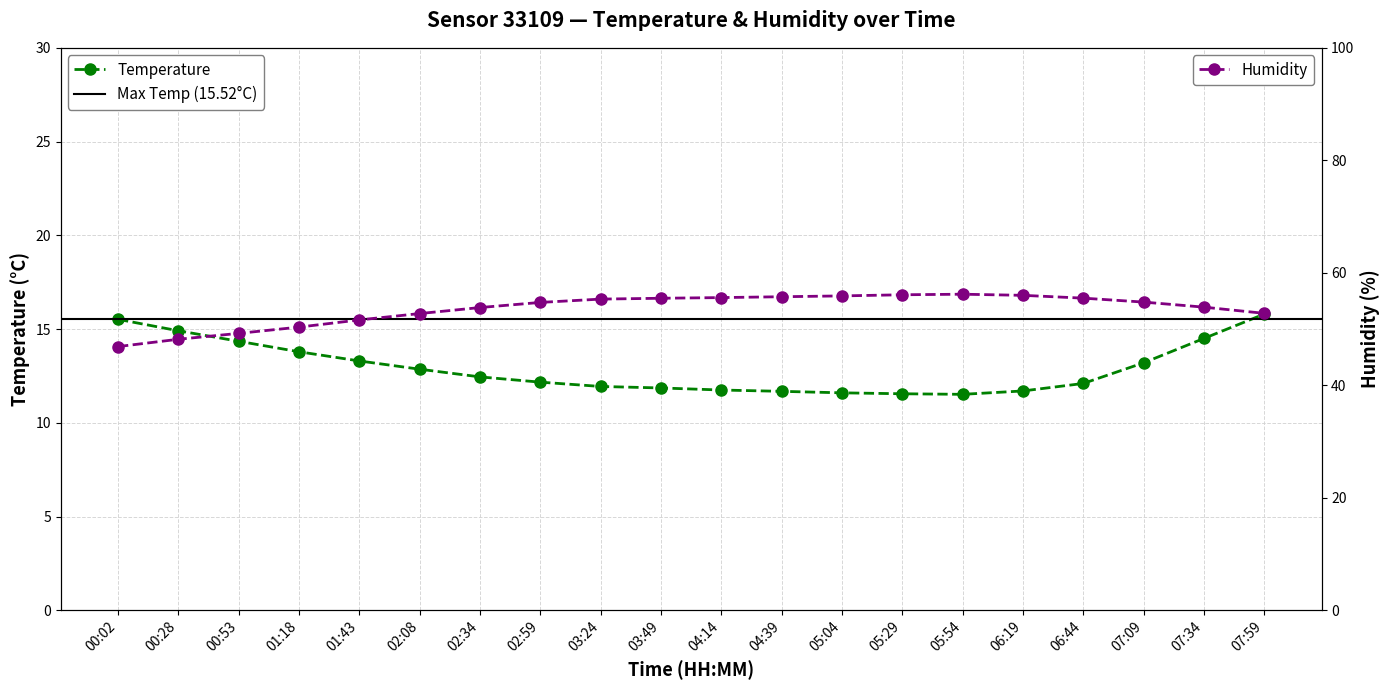

At 07:59, list the series in order from smallest to largest.

Temperature, Humidity